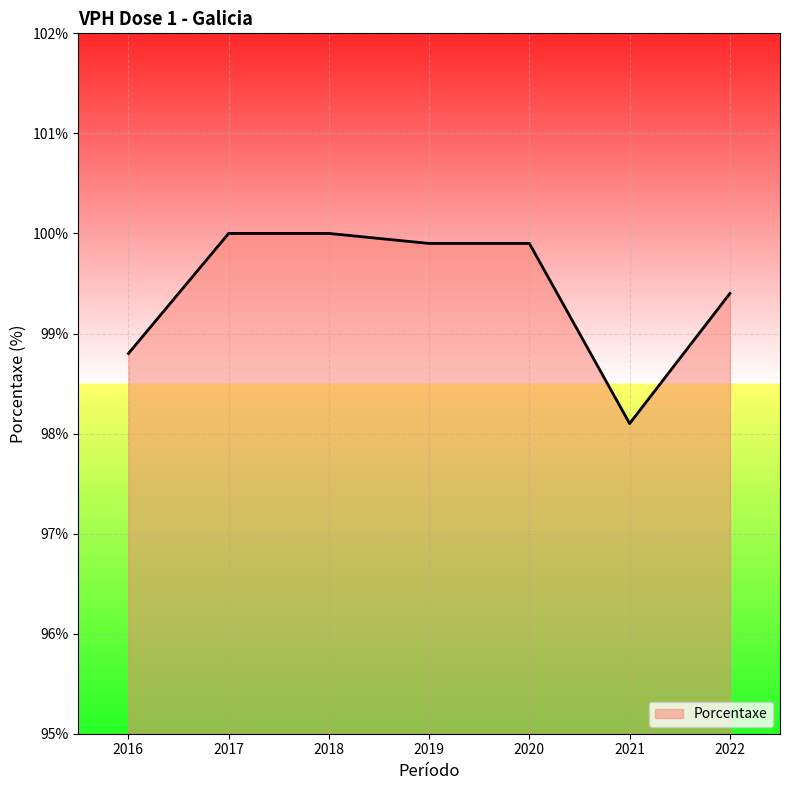

What is the average value?

99.4